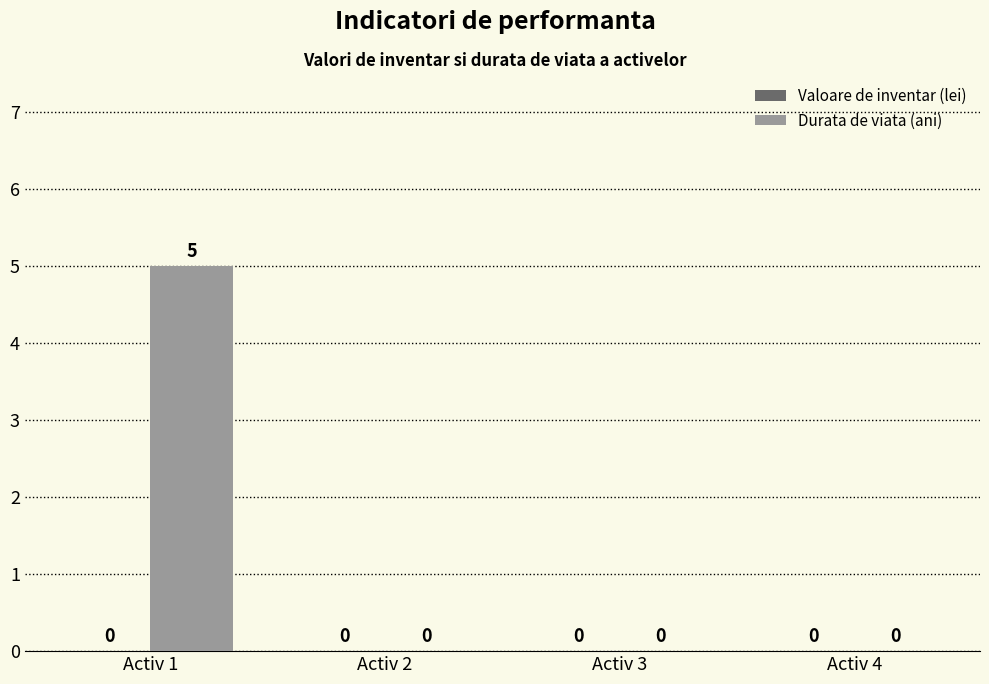

Reading left to right, list all the values displayed in this chart.

Activ 1=5	Activ 2=0	Activ 3=0	Activ 4=0